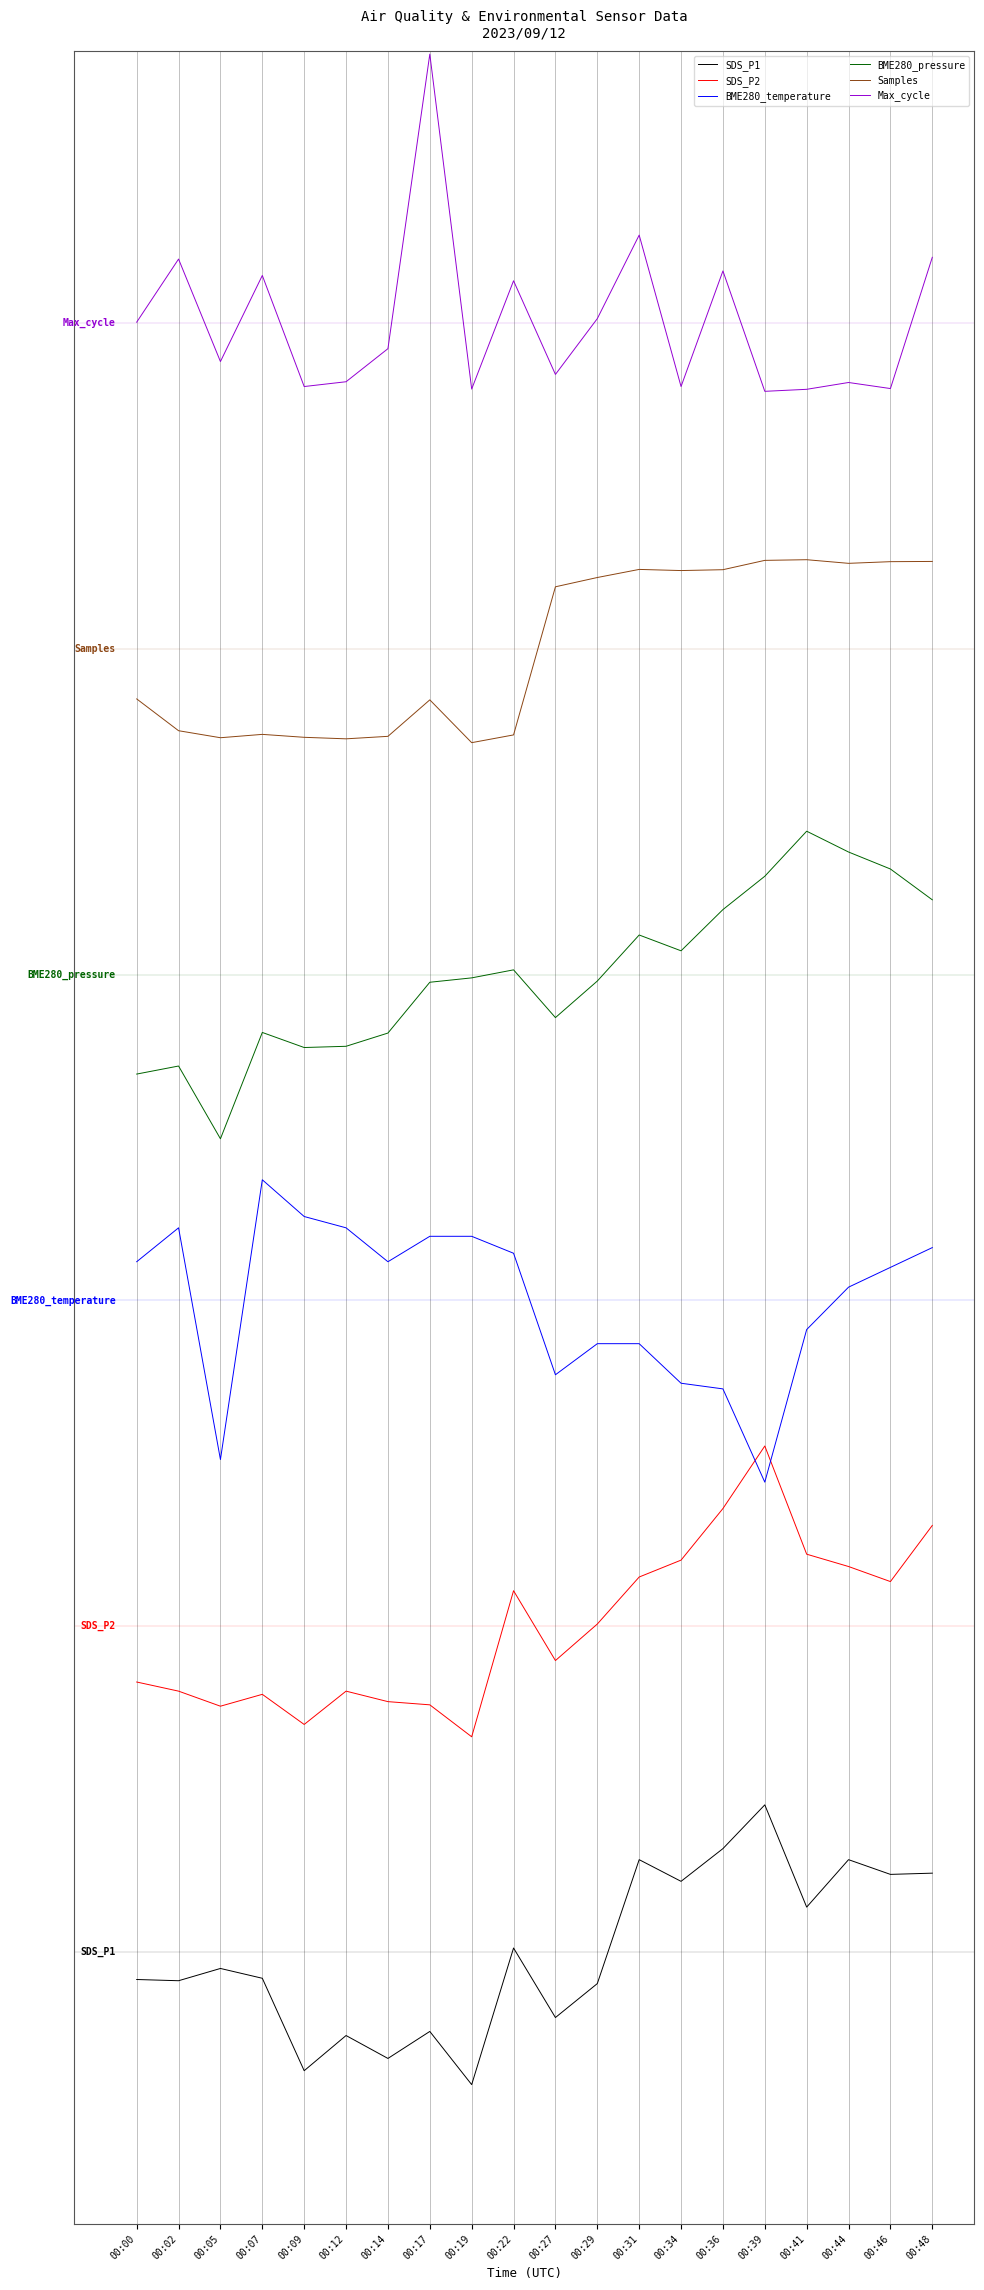

At which label does BME280_pressure first exceed 21?

00:17